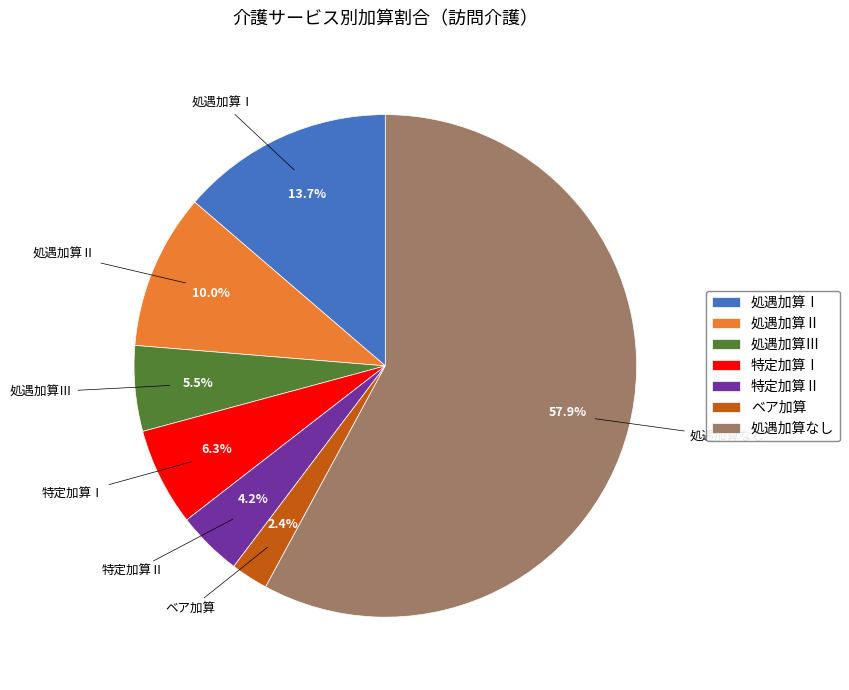

To the nearest percent, what is the average slice percentage?

14%